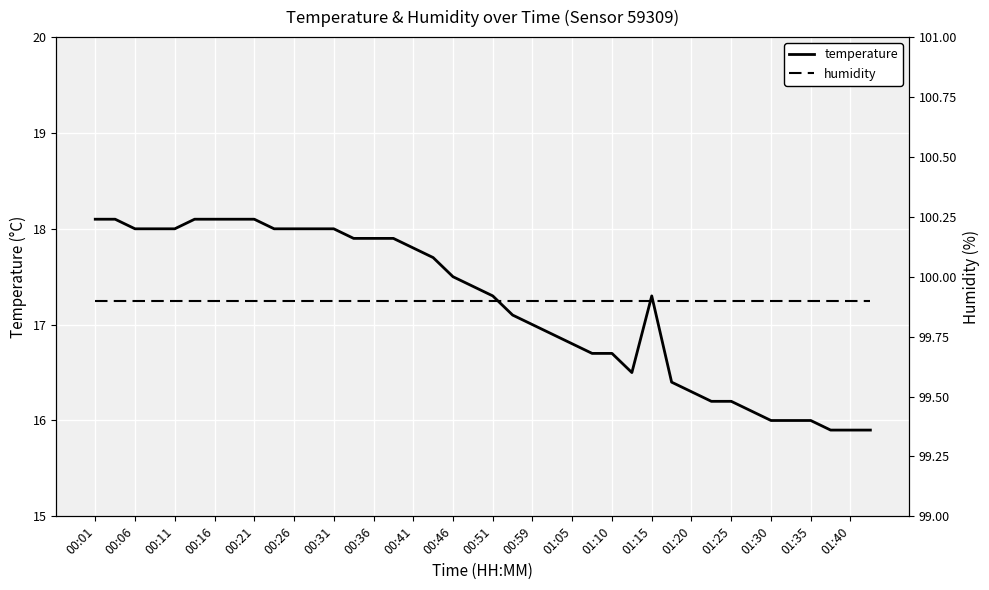

What is the lowest value of the humidity series?

99.9